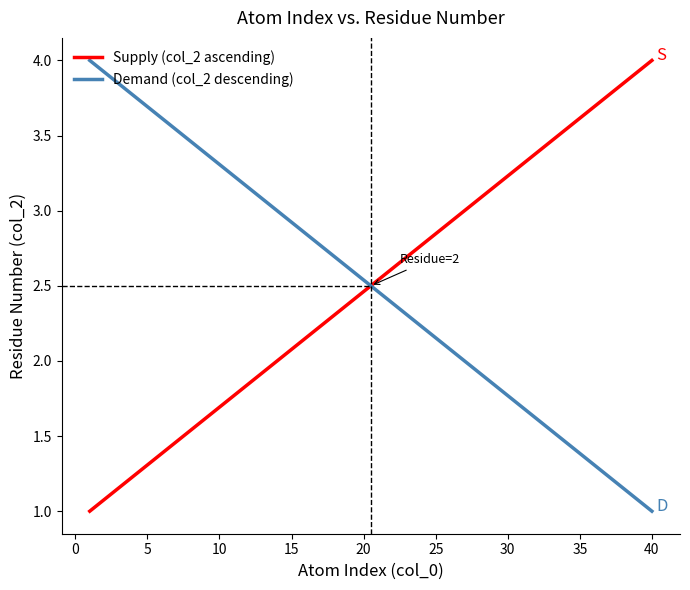

Which series ends up on top after the final intersection of Supply (col_2 ascending) and Demand (col_2 descending)?

Supply (col_2 ascending)